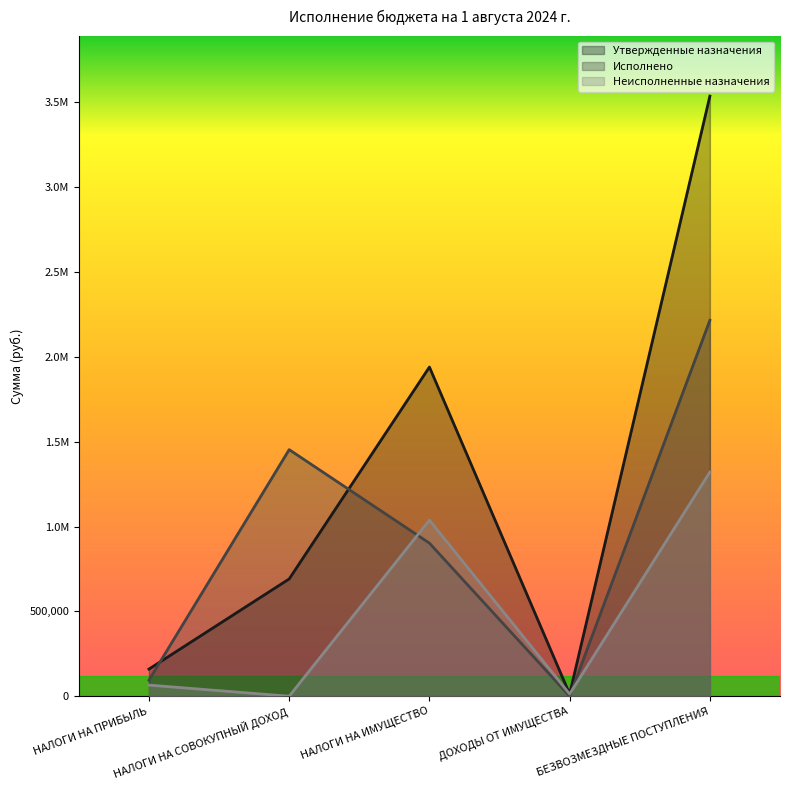

Does the chart have visible grid lines?

No